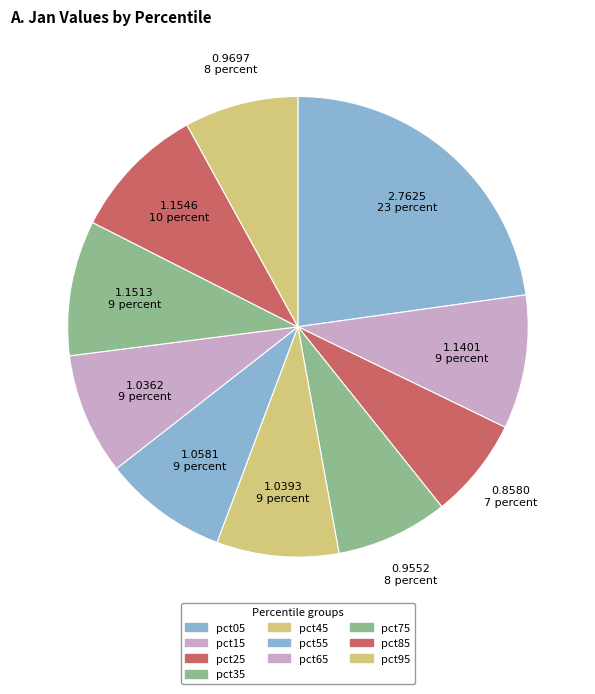

To the nearest percent, what is the difference between the pct25 and pct65 slice percentages?

1%